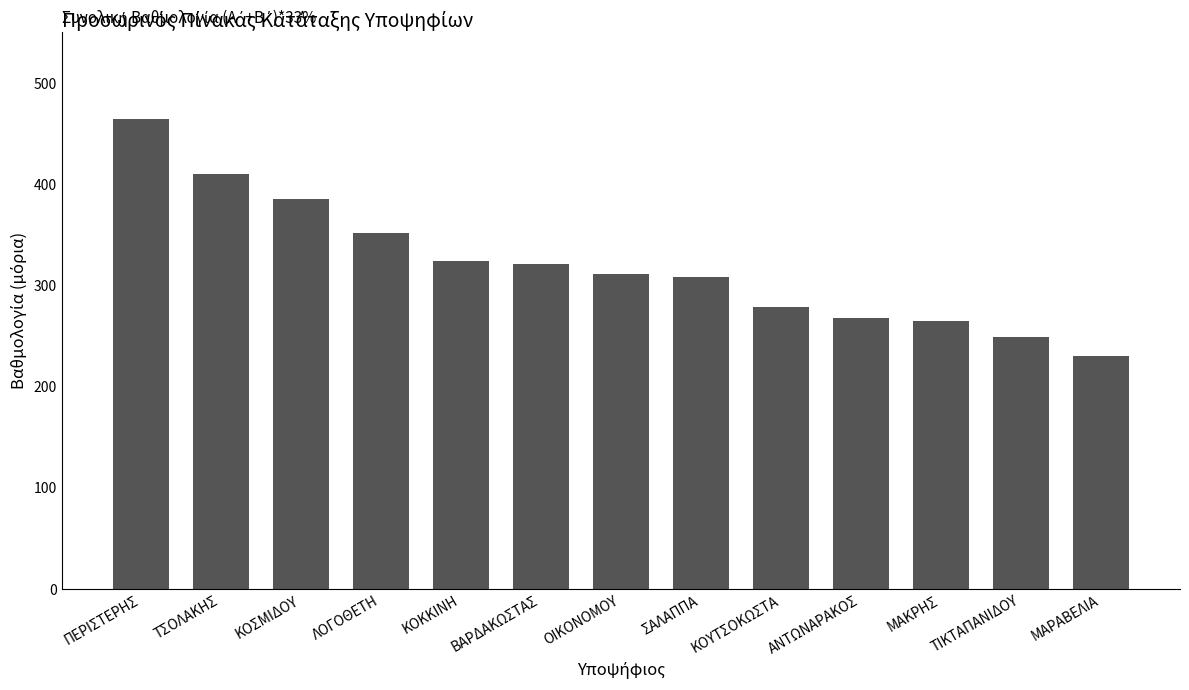

What position from the right is ΤΣΟΛΑΚΗΣ?

12